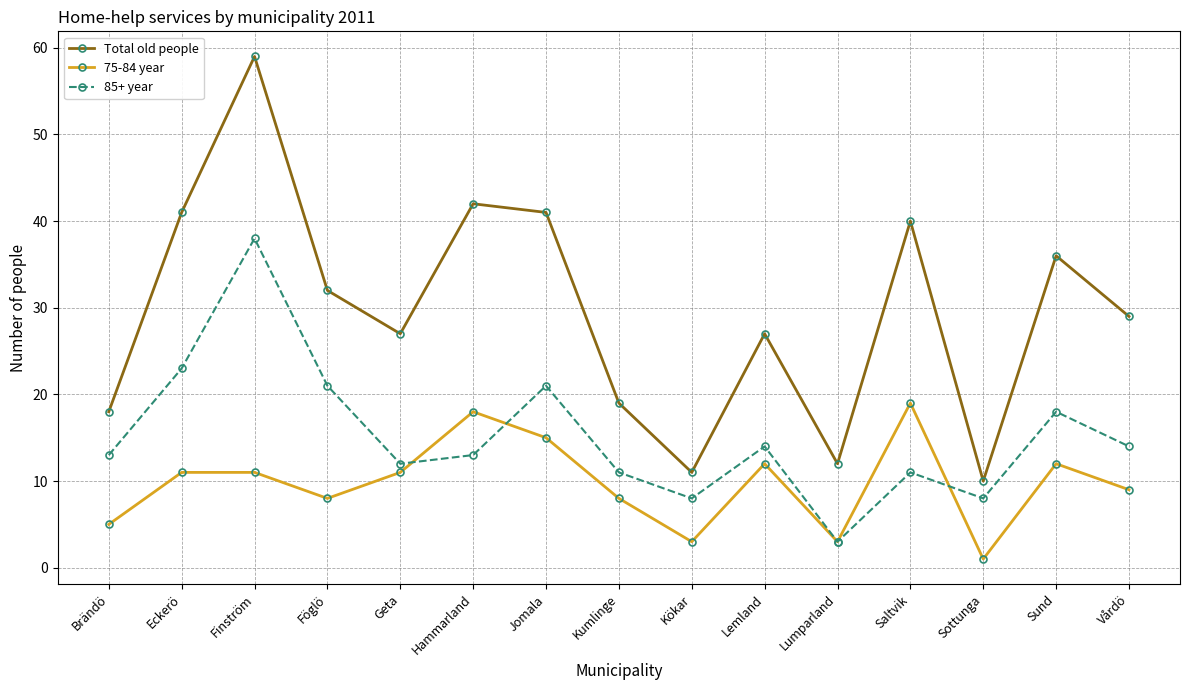

What is the value of the Total old people point at the 4th from the left?

32